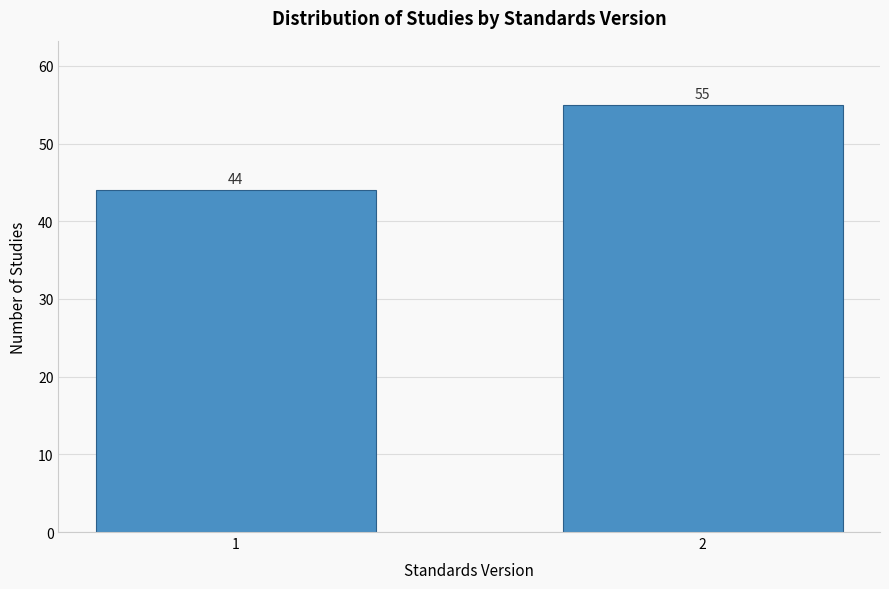

Reading right to left, list all the values displayed in this chart.

2=55	1=44